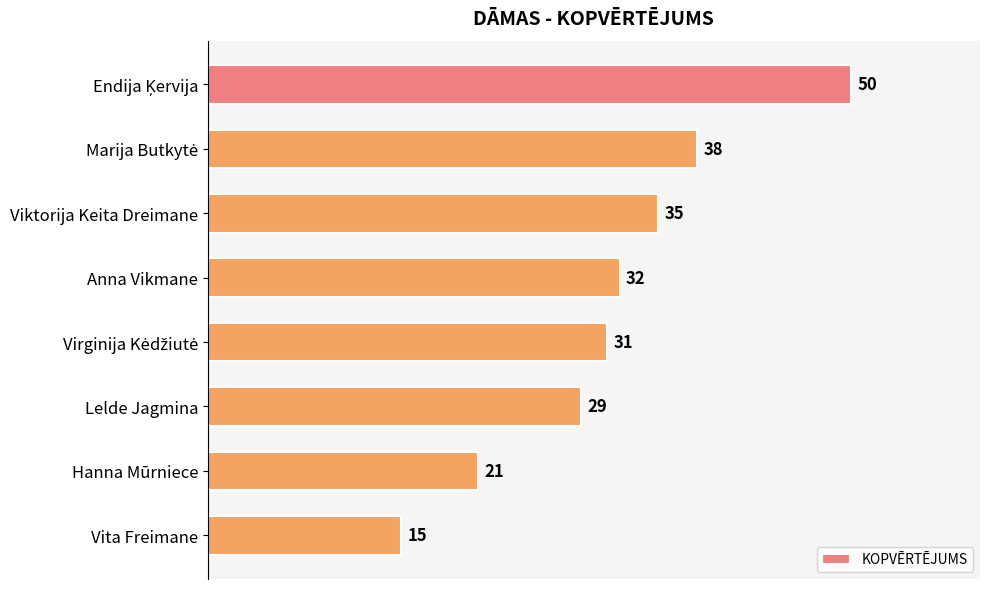

What is the difference between the maximum and second lowest values?

29